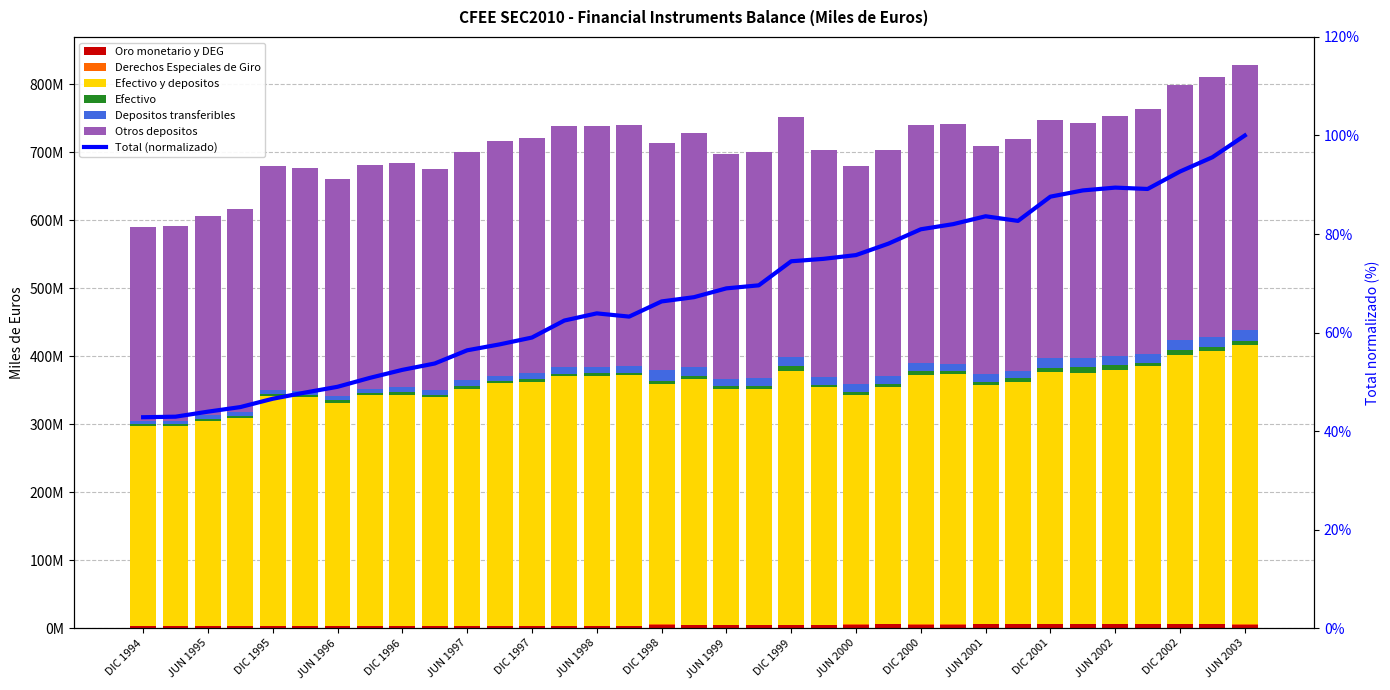

What position from the left is DIC 1997?

13